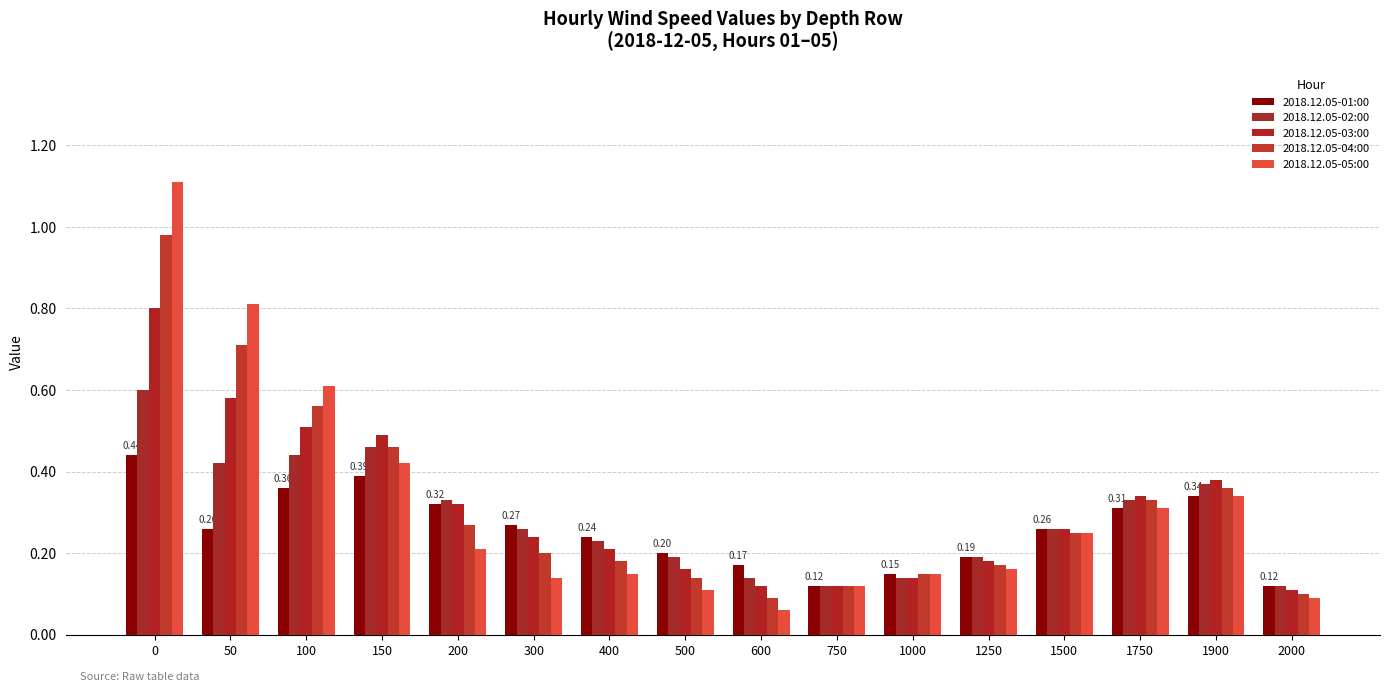

List the series in order of their peak value, highest first.

2018.12.05-05:00, 2018.12.05-04:00, 2018.12.05-03:00, 2018.12.05-02:00, 2018.12.05-01:00